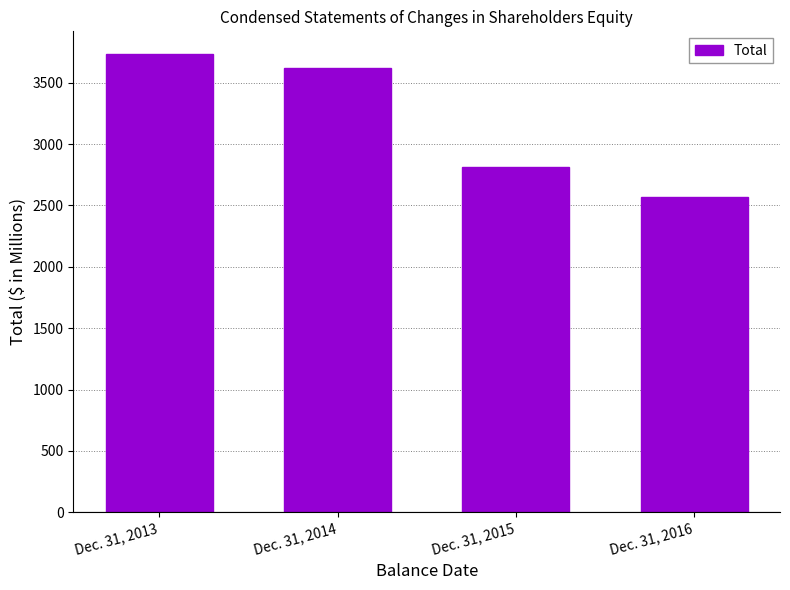

How many data points are less than 3620?

2